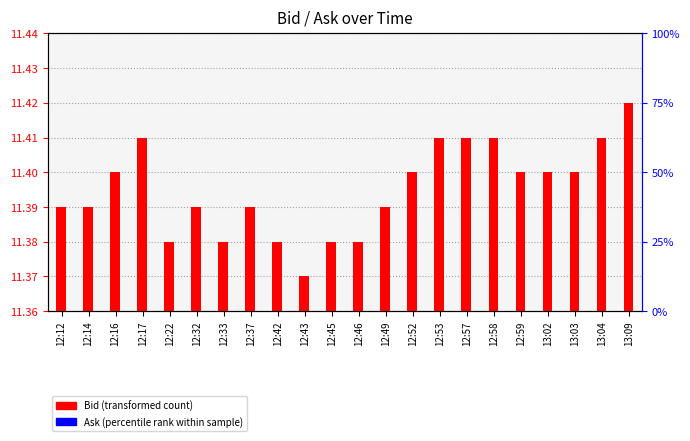

What is the difference between the maximum and minimum values in the Bid (transformed count) series?

0.1